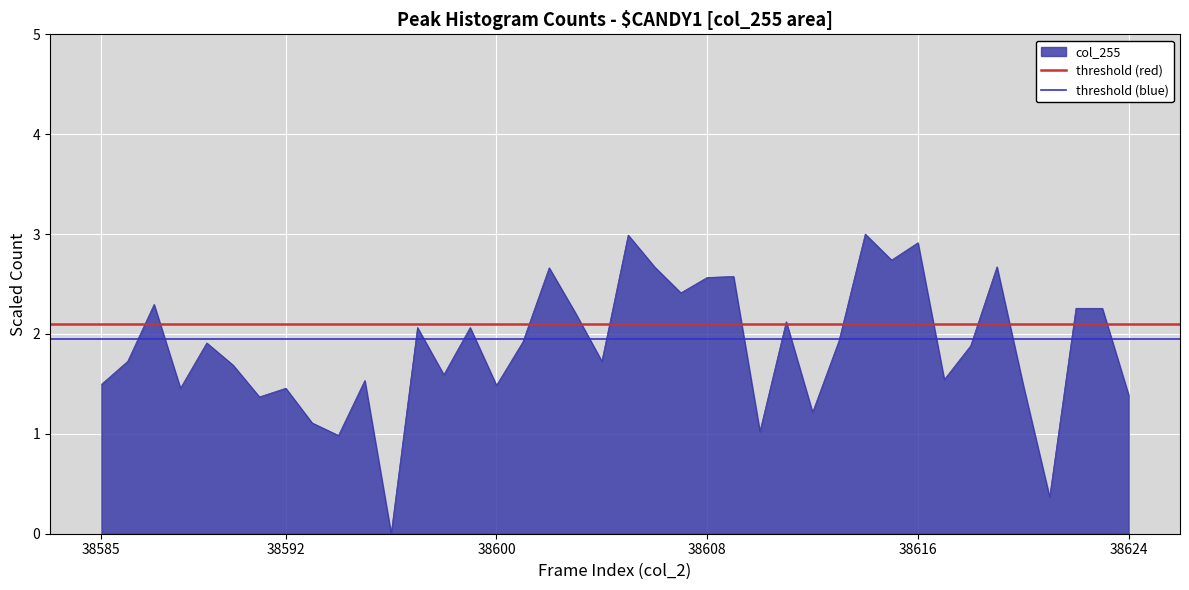

What is the sum of all threshold (blue) values?

3.9